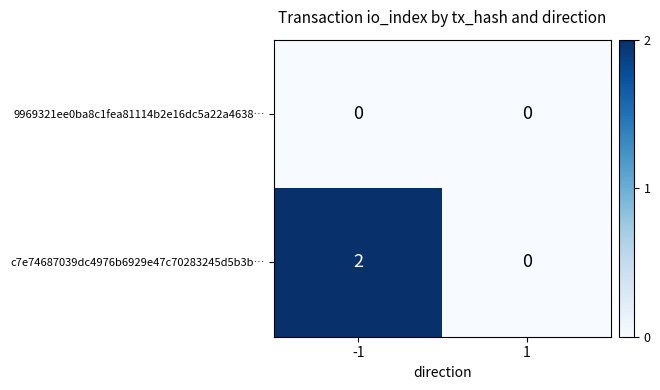

Rank the series by their average value, from highest to lowest.

c7e74687039dc4976b6929e47c70283245d5b3b…, 9969321ee0ba8c1fea81114b2e16dc5a22a4638…